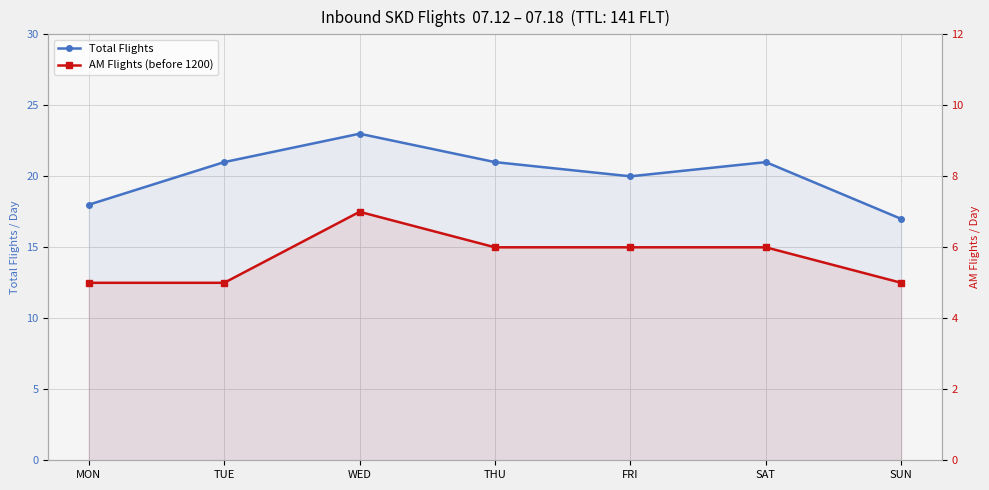

Reading right to left, extract all data points from this chart.

Total Flights: 17	21	20	21	23	21	18
AM Flights (before 1200): 5	6	6	6	7	5	5